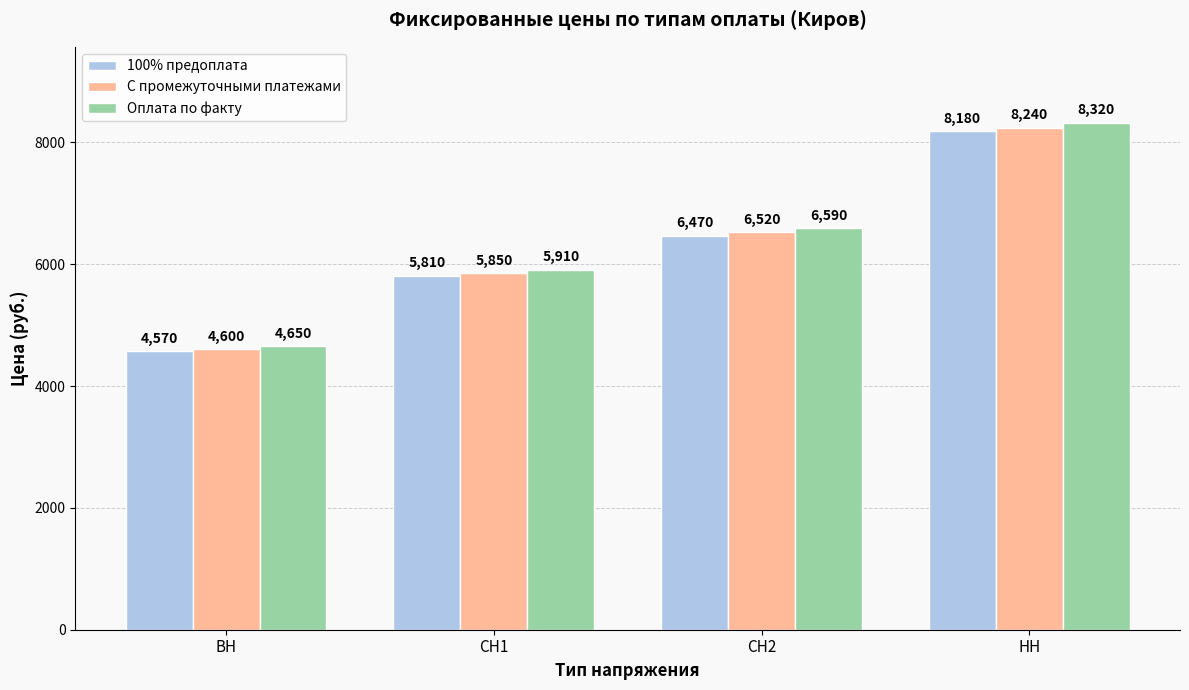

Count the Оплата по факту values in the range 5910 to 8320.

3